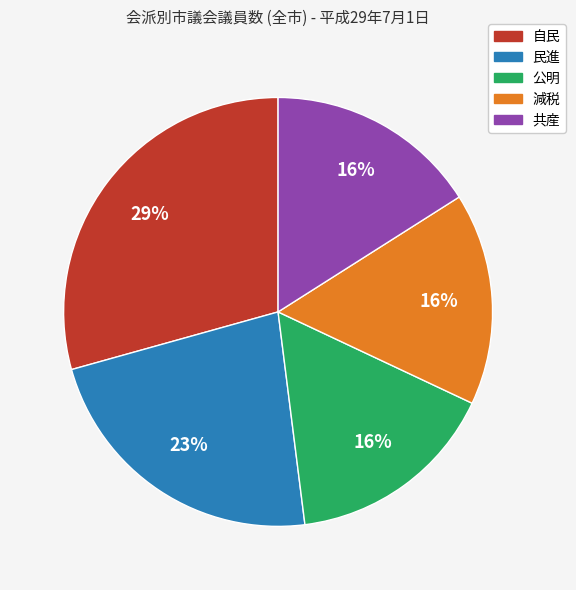

Which slice is the largest?

自民